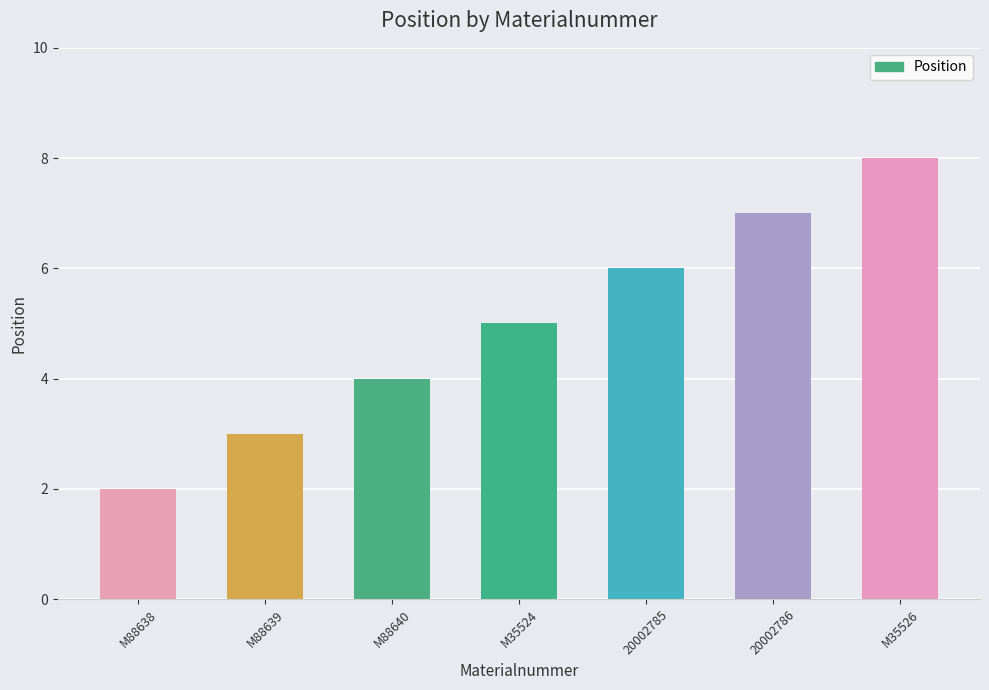

What is the sum of the values at M88640 and 20002785?

10